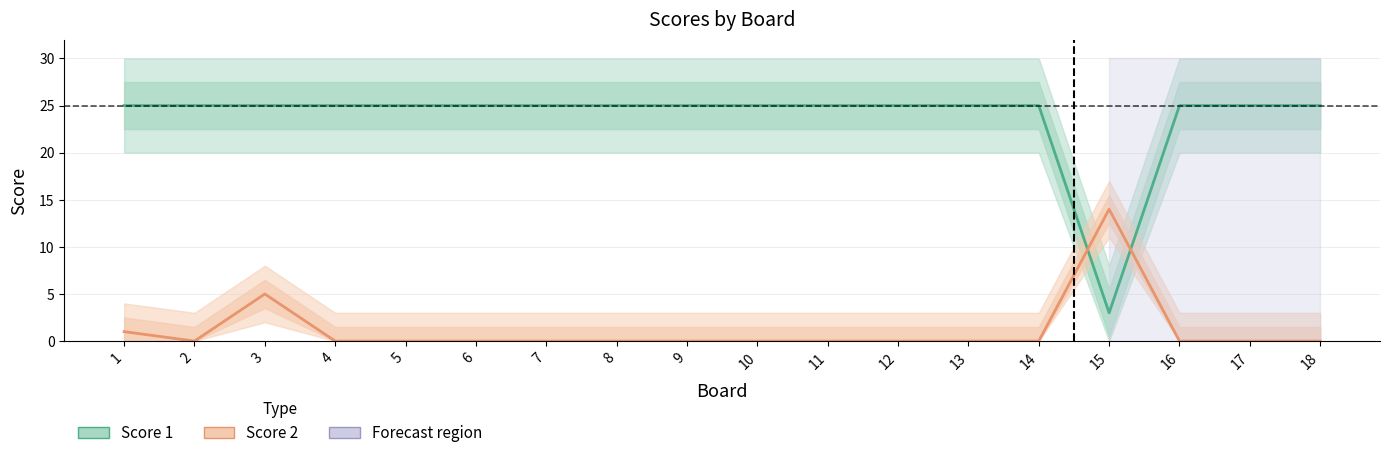

Rank the series by their average value, from lowest to highest.

Score 2, Score 1